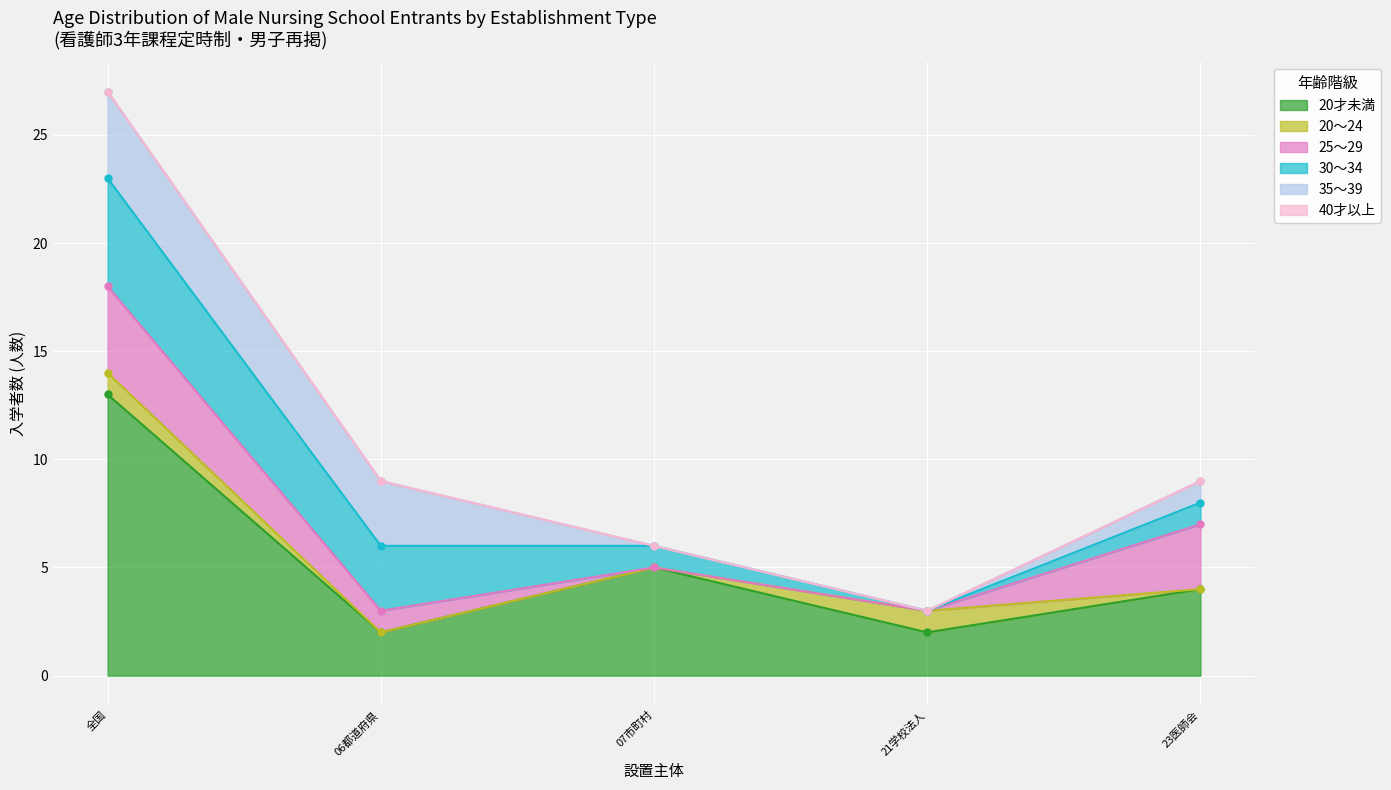

Where is 20才未満 nearest to the value 7?

07市町村